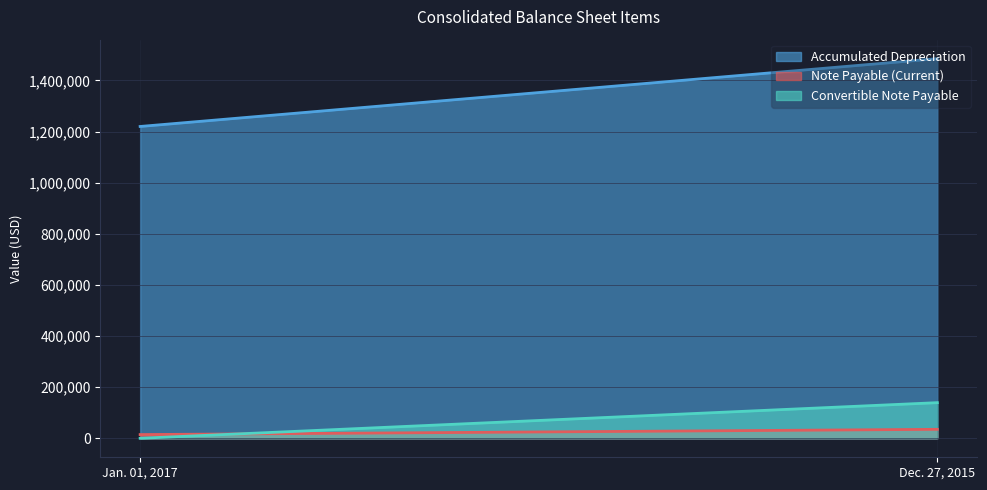

What is the sum of the Convertible Note Payable values at Jan. 01, 2017 and Dec. 27, 2015?

139471